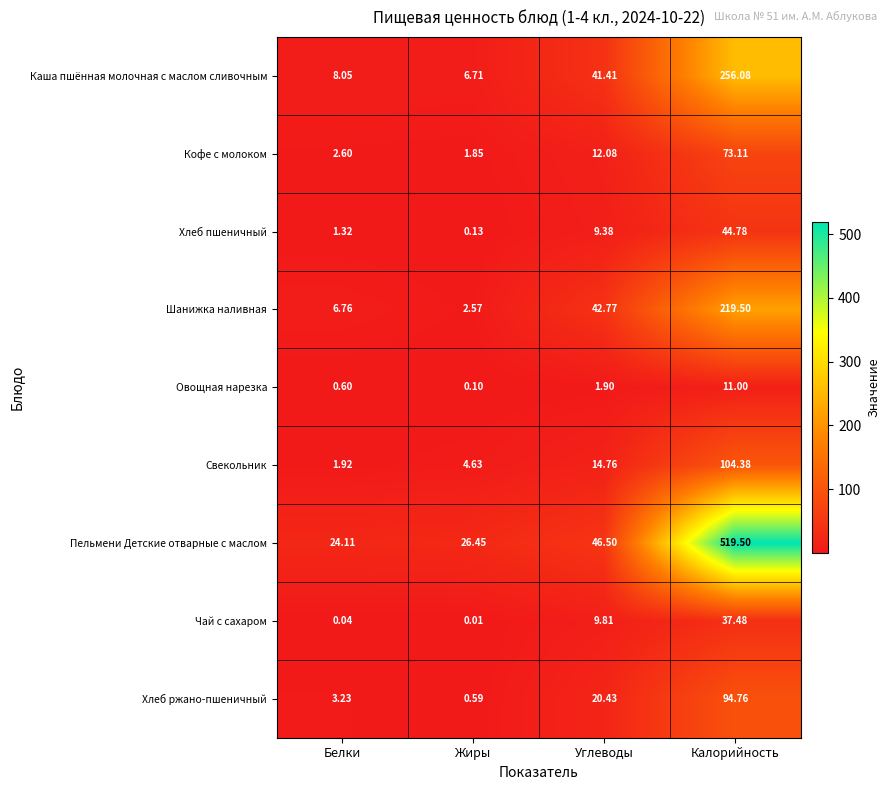

List the series in order of their peak value, lowest first.

Овощная нарезка, Чай с сахаром, Хлеб пшеничный, Кофе c молоком, Хлеб ржано-пшеничный, Свекольник, Шанижка наливная, Каша пшённая молочная с маслом сливочным, Пельмени Детские отварные с маслом